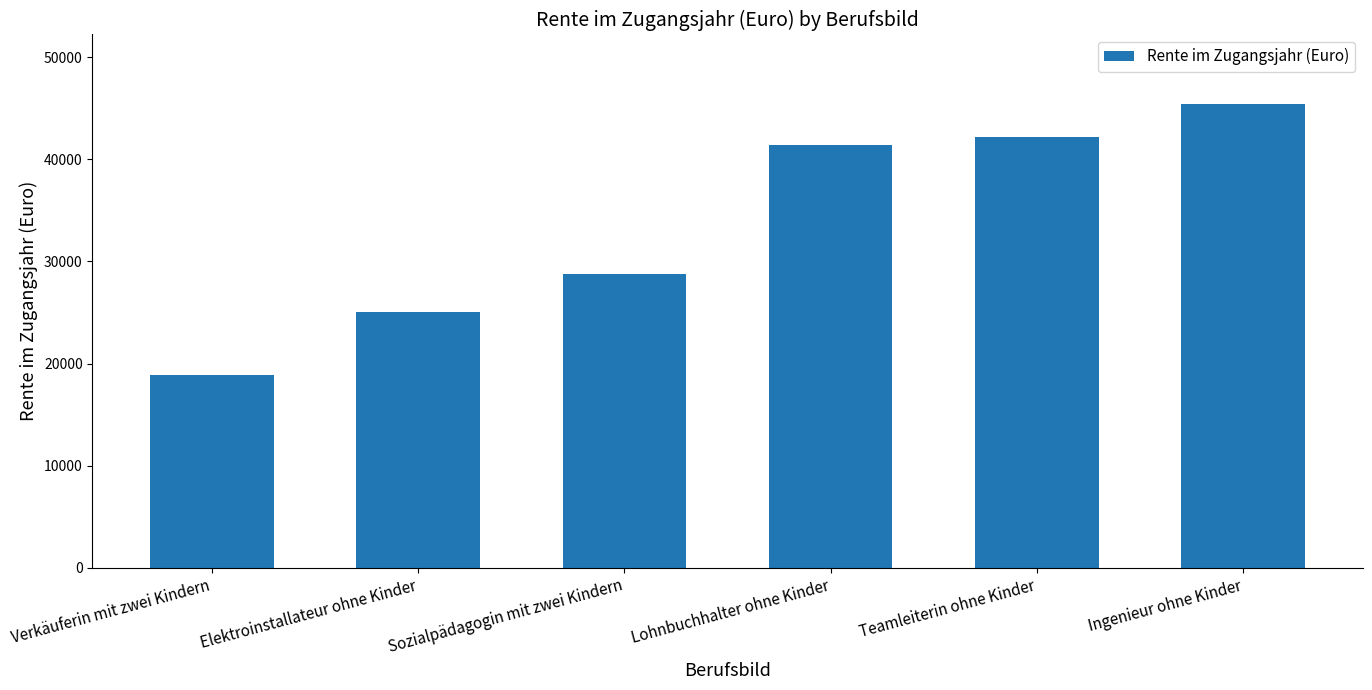

Reading left to right, what are all the values shown in this chart?

18879.9	25029.3	28768.9	41437.7	42147.8	45414.2